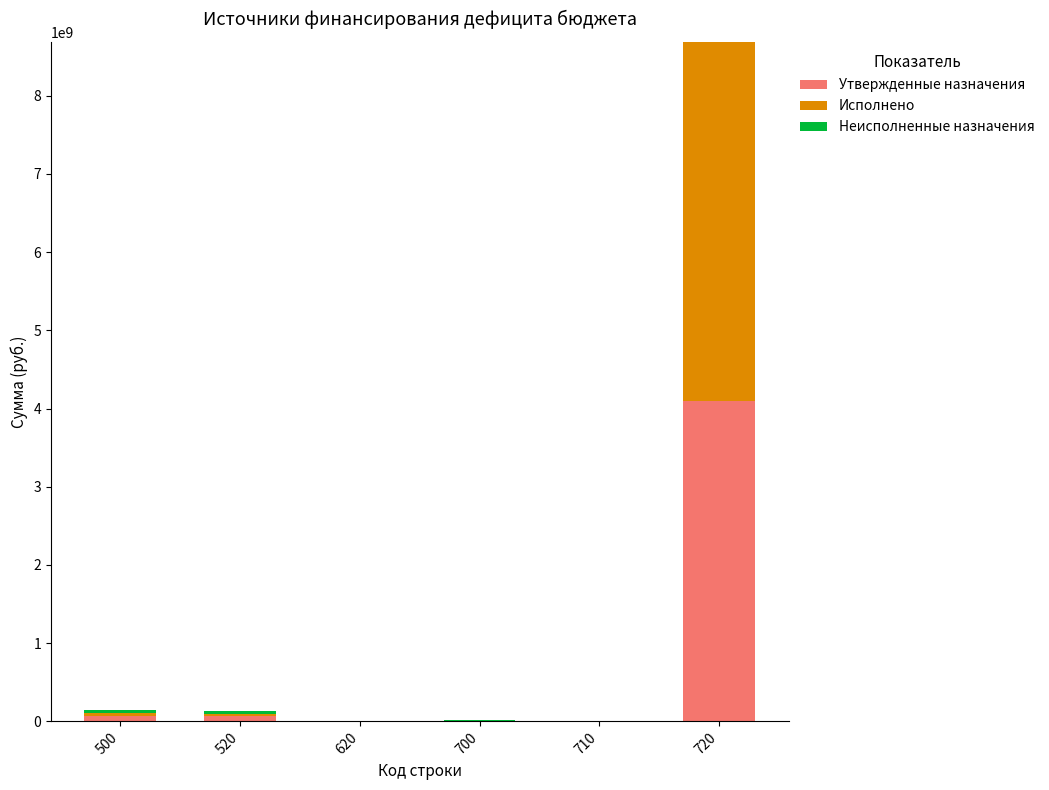

At which category is the sum across all series the highest?

720